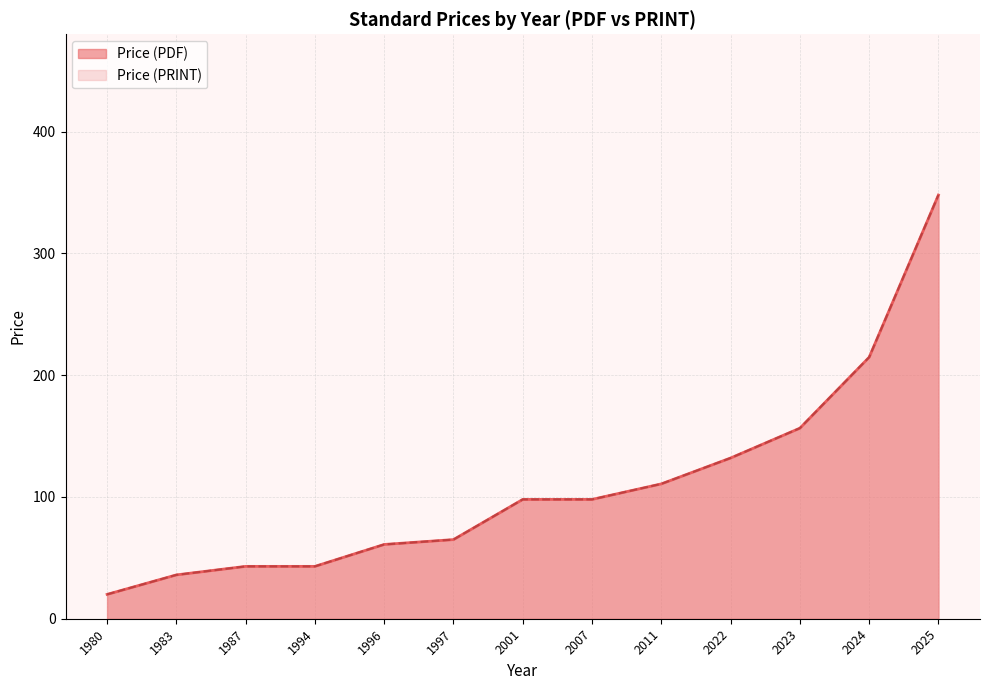

Is it true that Price (PRINT) equals 98.0 at 2007?

True